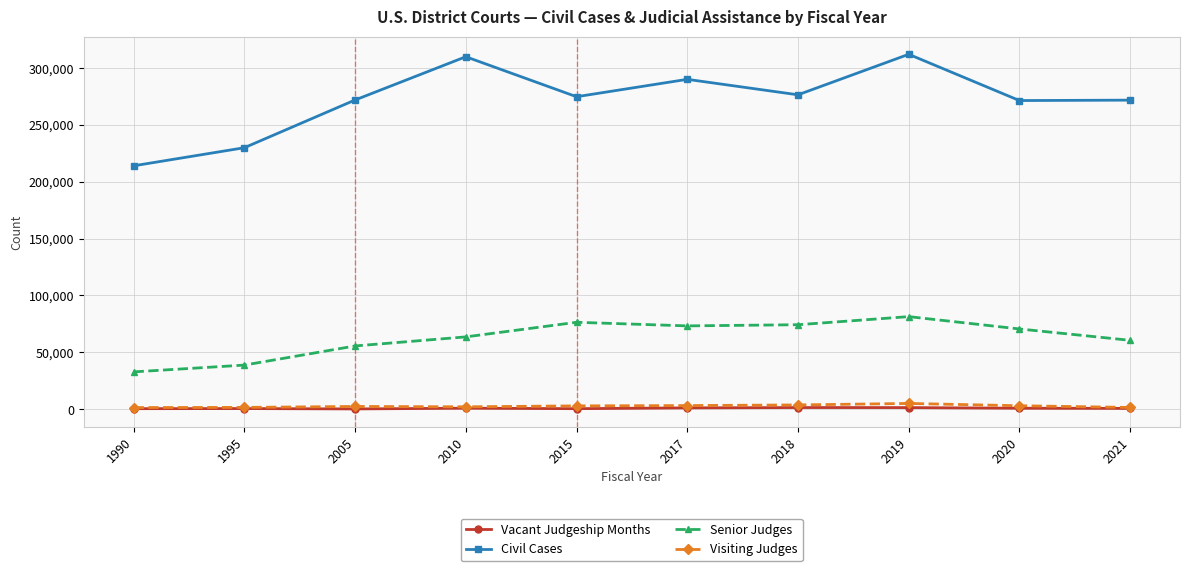

Which series has the largest range (max minus min)?

Civil Cases